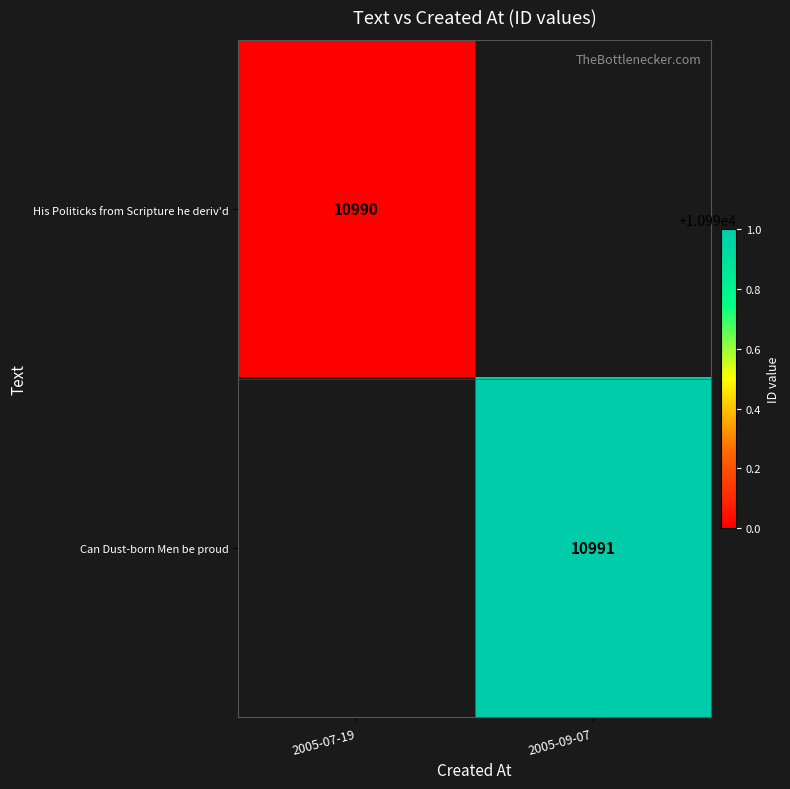

Count the number of data series in this chart.

2